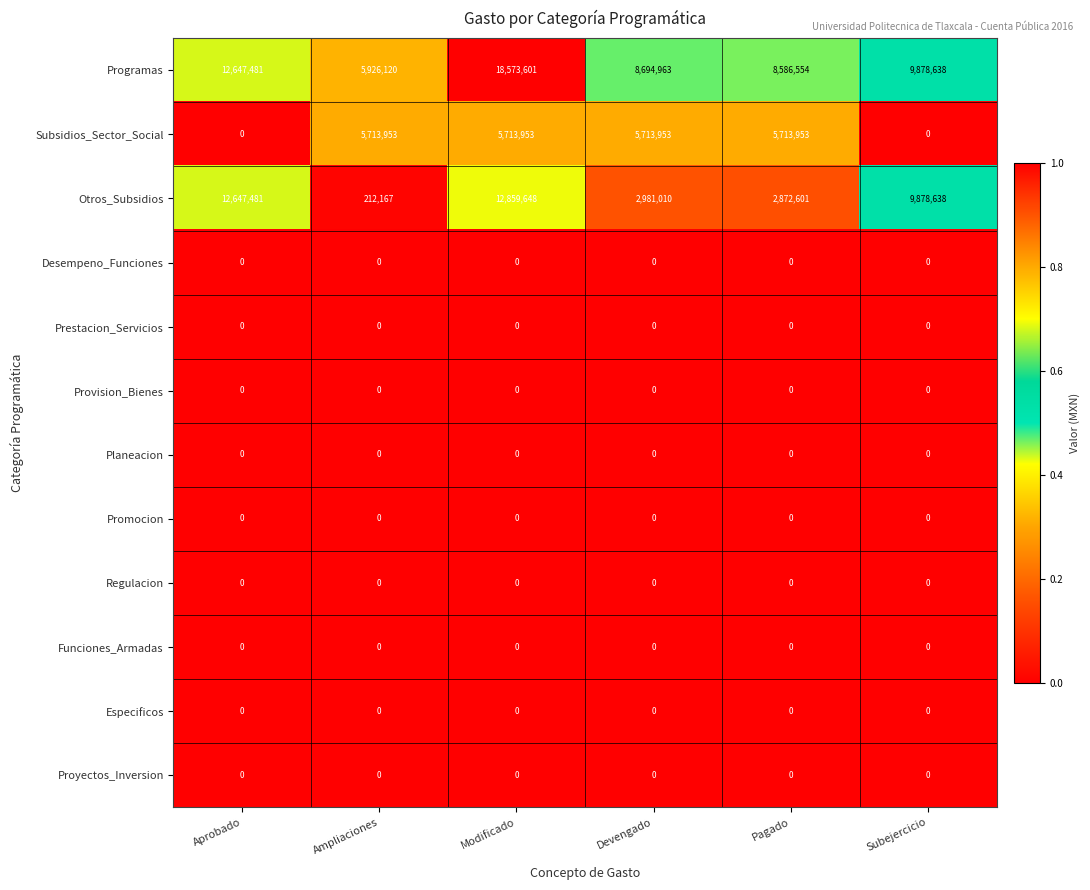

Between Pagado and Subejercicio, which series saw the biggest shift?

Otros_Subsidios